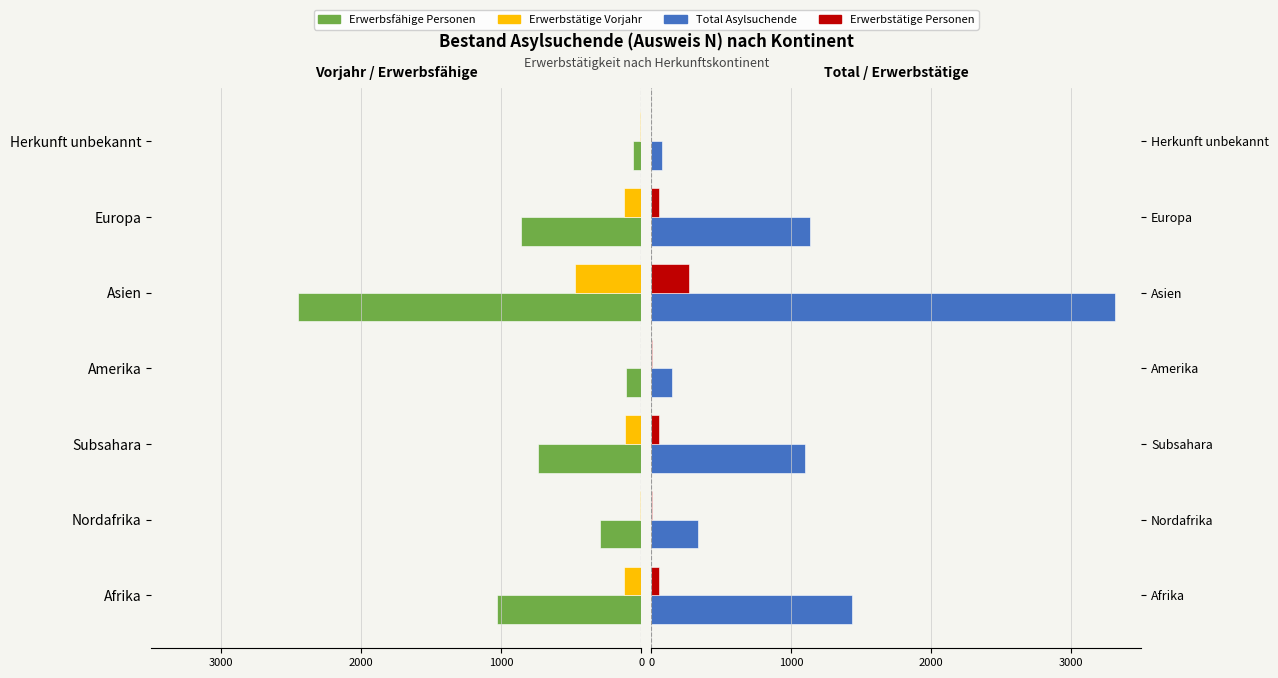

At how many categories does at least one series exceed -364?

7